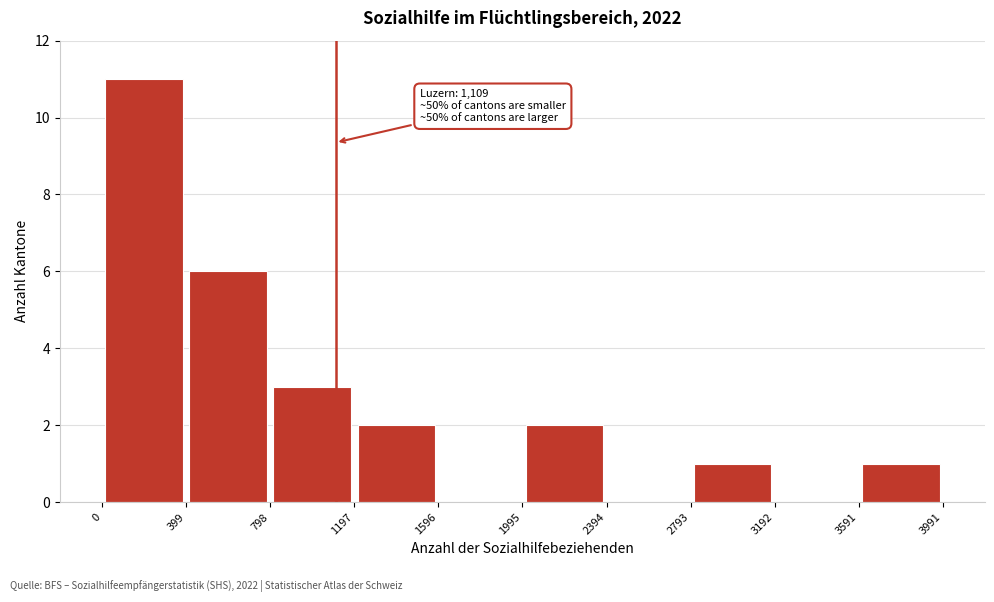

Which range on the x-axis has the tallest bar?

0 to 399